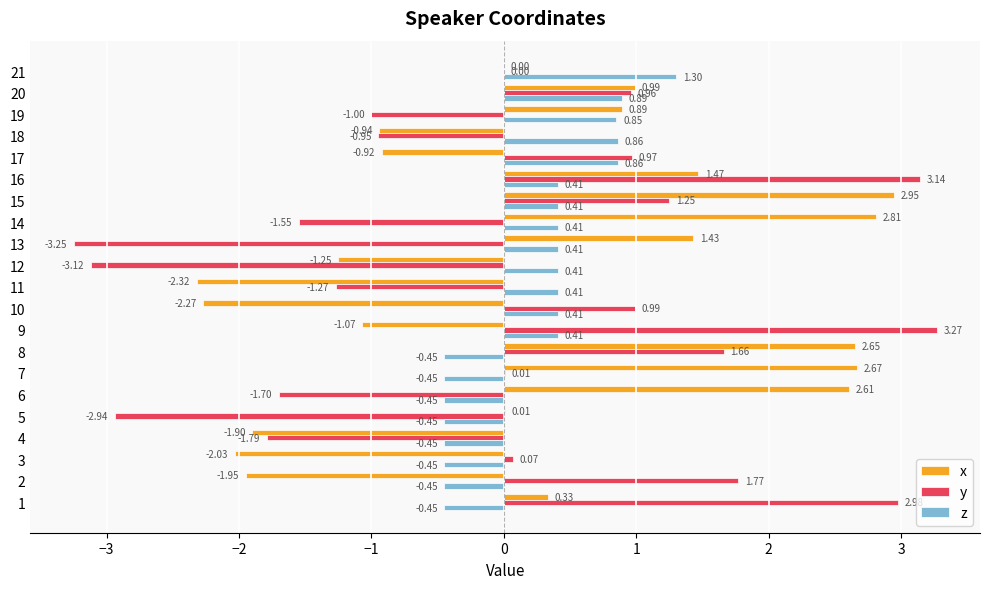

Between 1 and 6, which series saw the biggest shift?

y